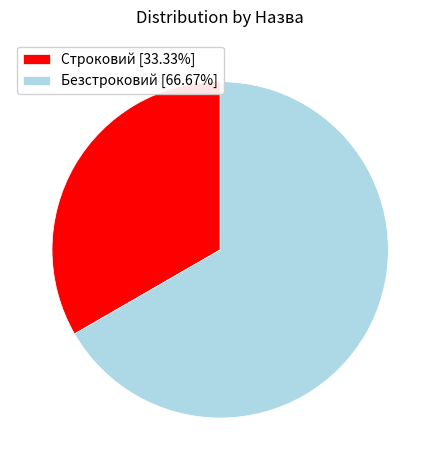

Do Строковий [33.33%] and Безстроковий [66.67%] together represent more than half of the pie?

Yes